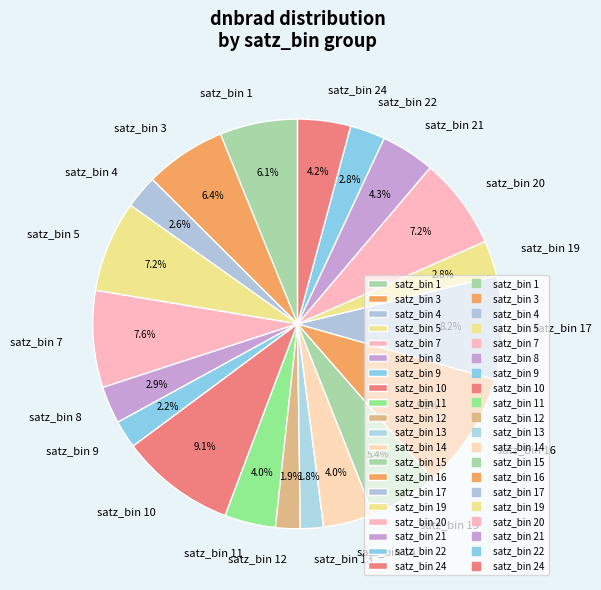

How many slices are in this pie chart?

20